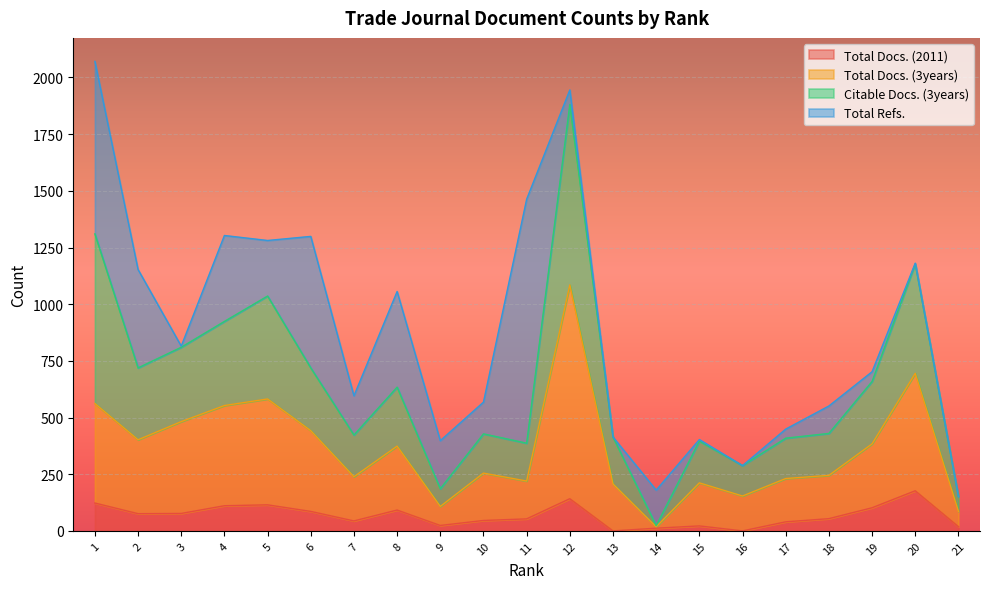

The value of Total Docs. (2011) at 2 is 76. True or false?

True